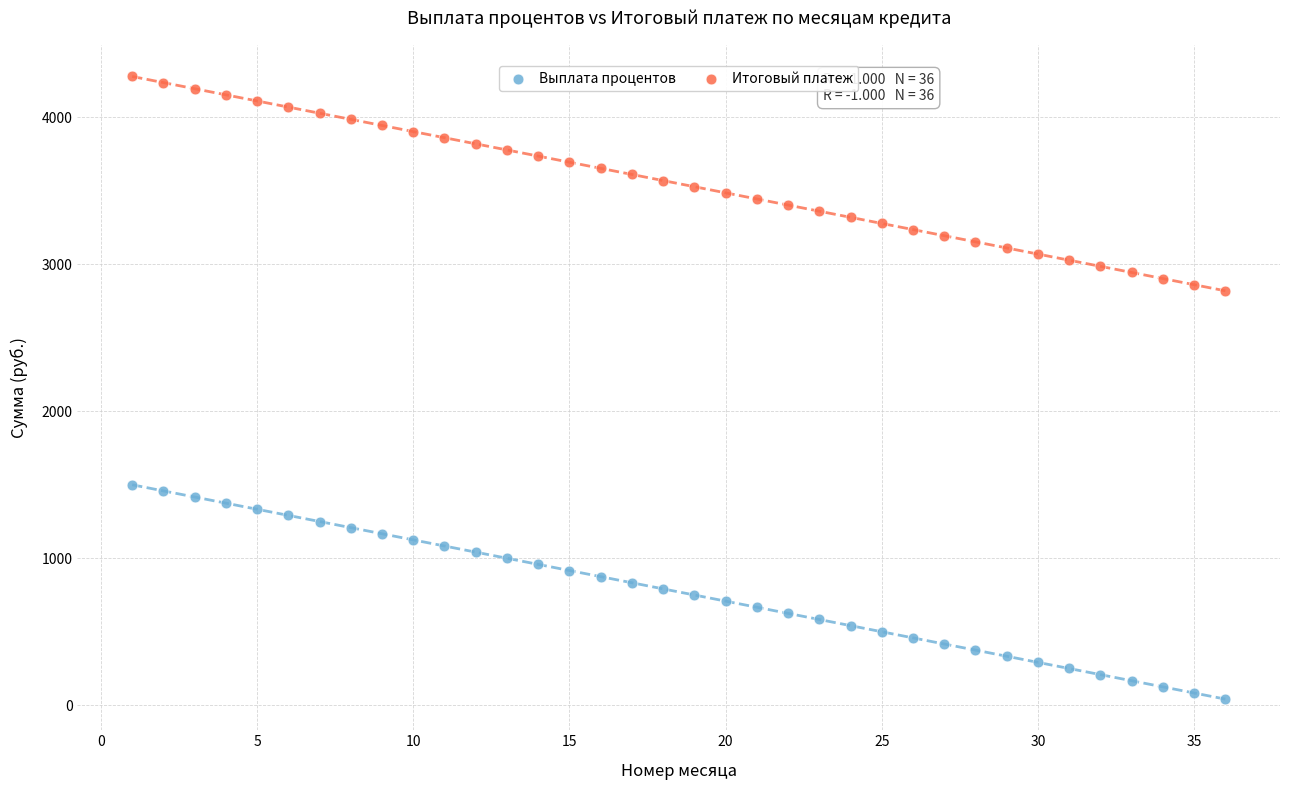

Across all data points, what is the range of X values (max minus min)?

35.0